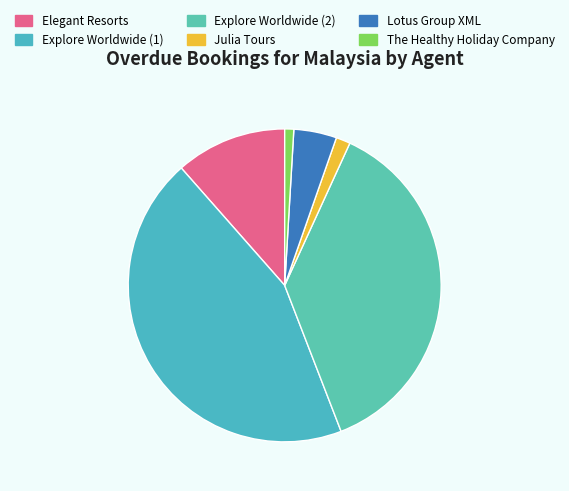

What percentage is NOT represented by Julia Tours?

98.5%